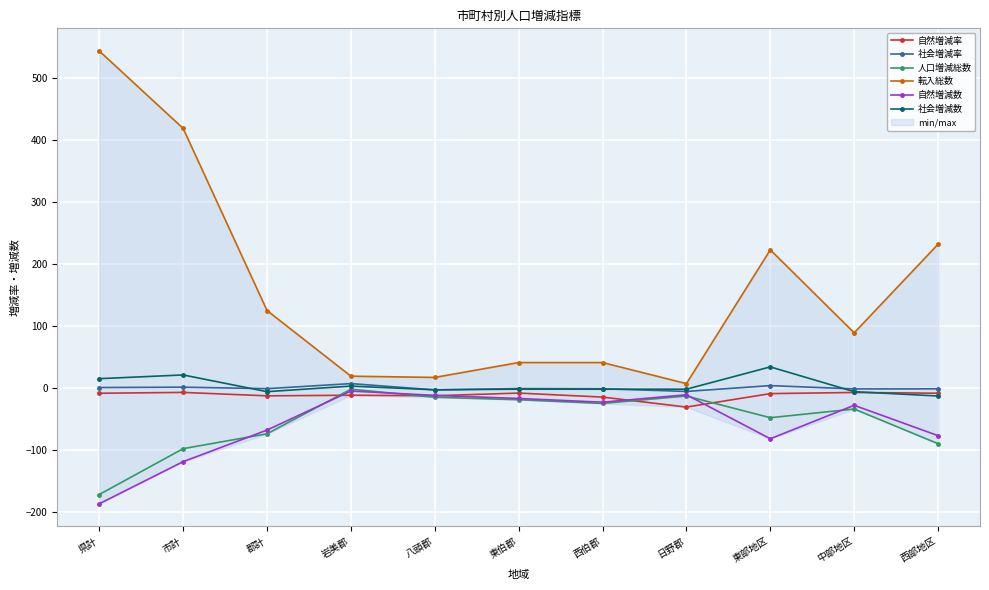

How many data points in 社会増減率 are above -1?

5